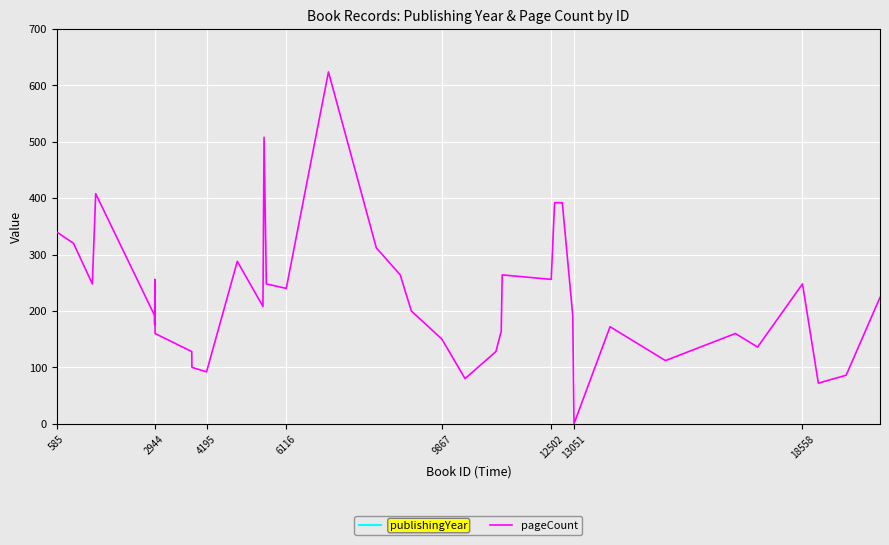

At which label does pageCount reach its minimum?

13051